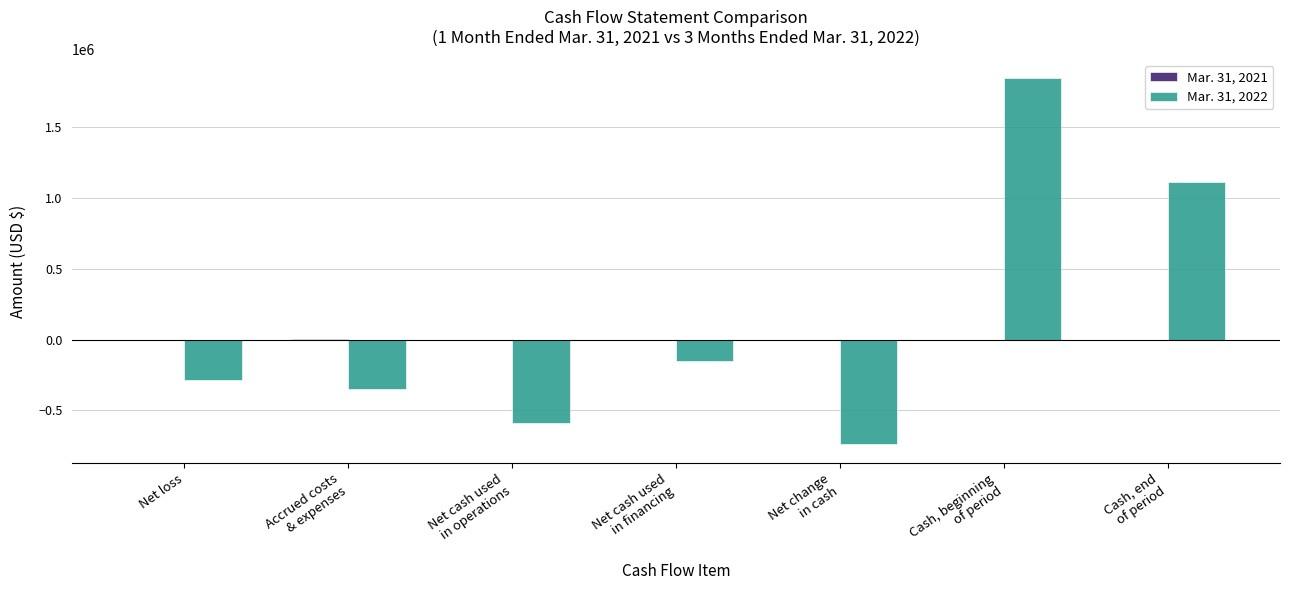

What is the maximum value shown in the chart?

1849679